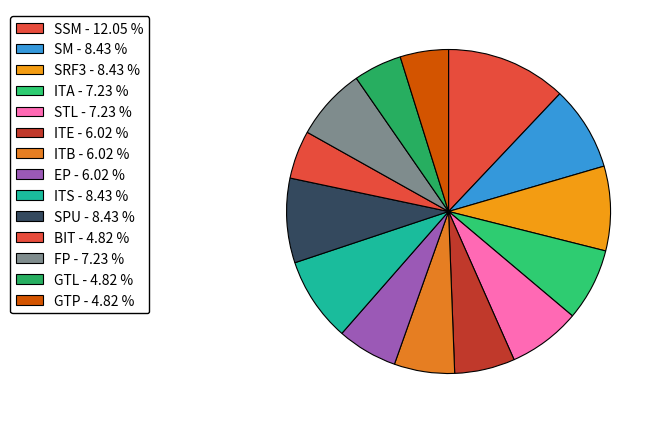

How many slices are in this pie chart?

14